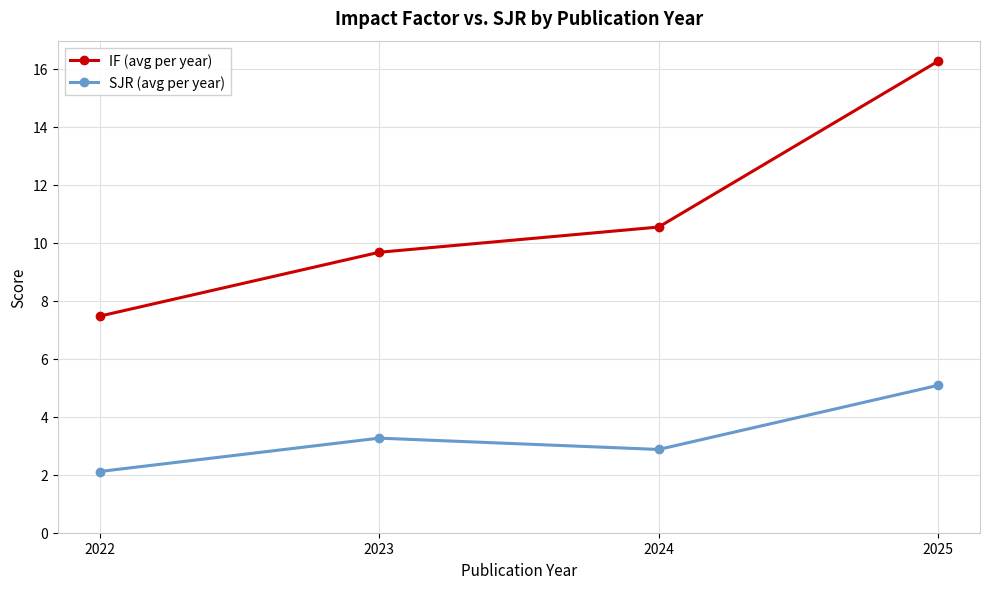

Is the value of SJR (avg per year) at 2025 greater than the value of IF (avg per year) at 2025?

No